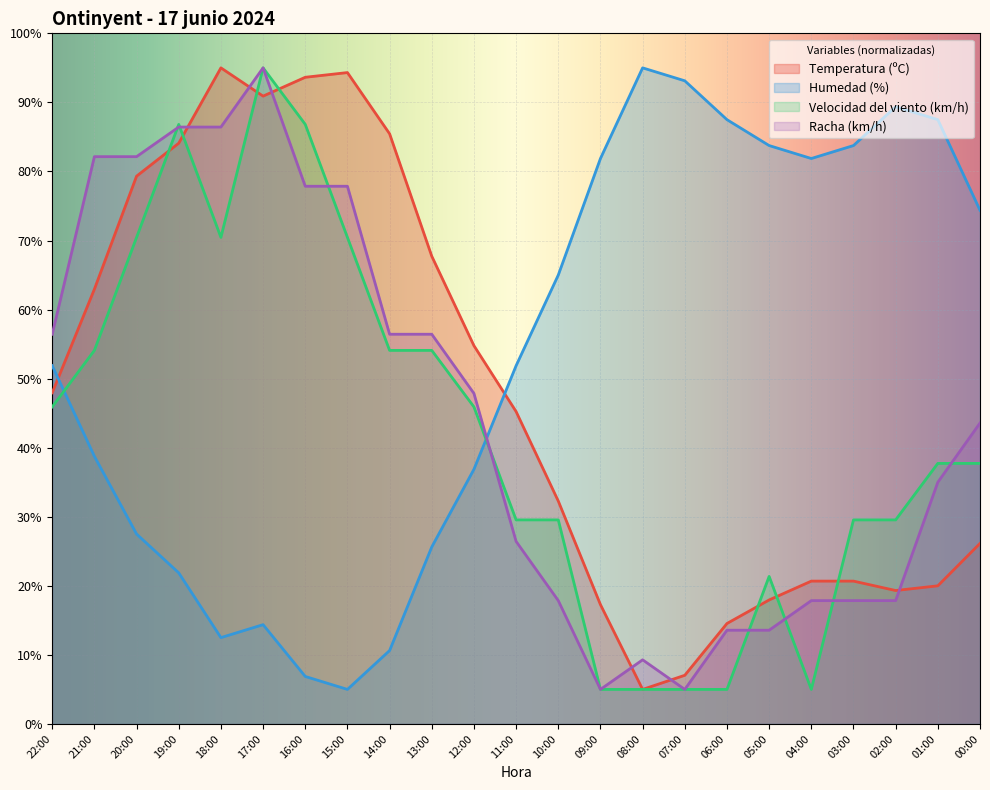

At which category does the chart reach its peak across all series?

18:00